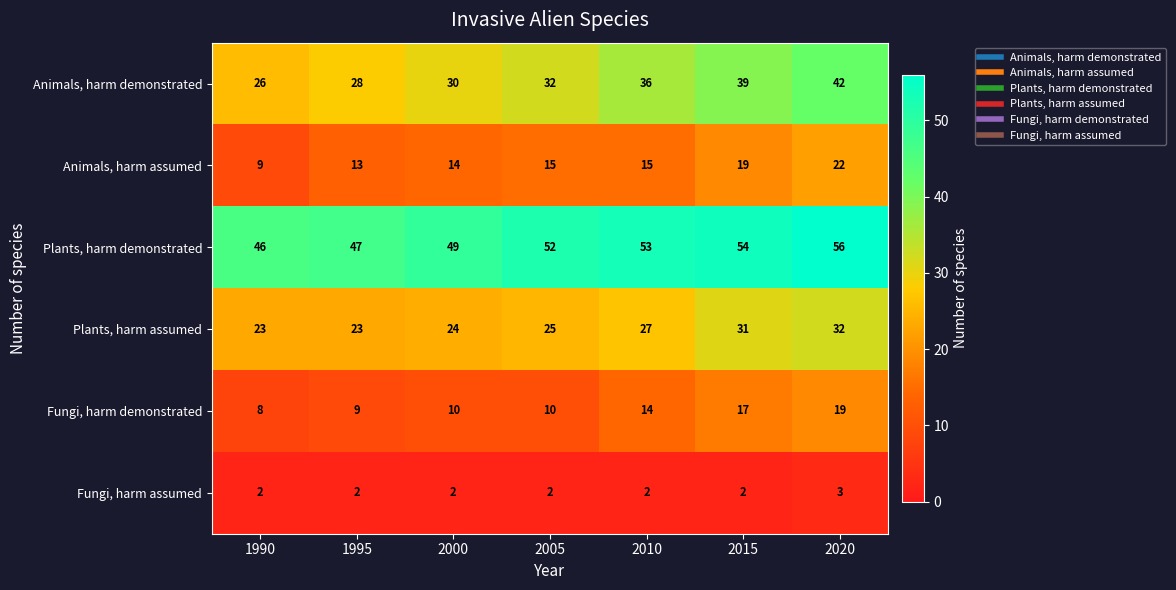

What is the sum of the Plants, harm demonstrated values at 2020 and 1995?

103